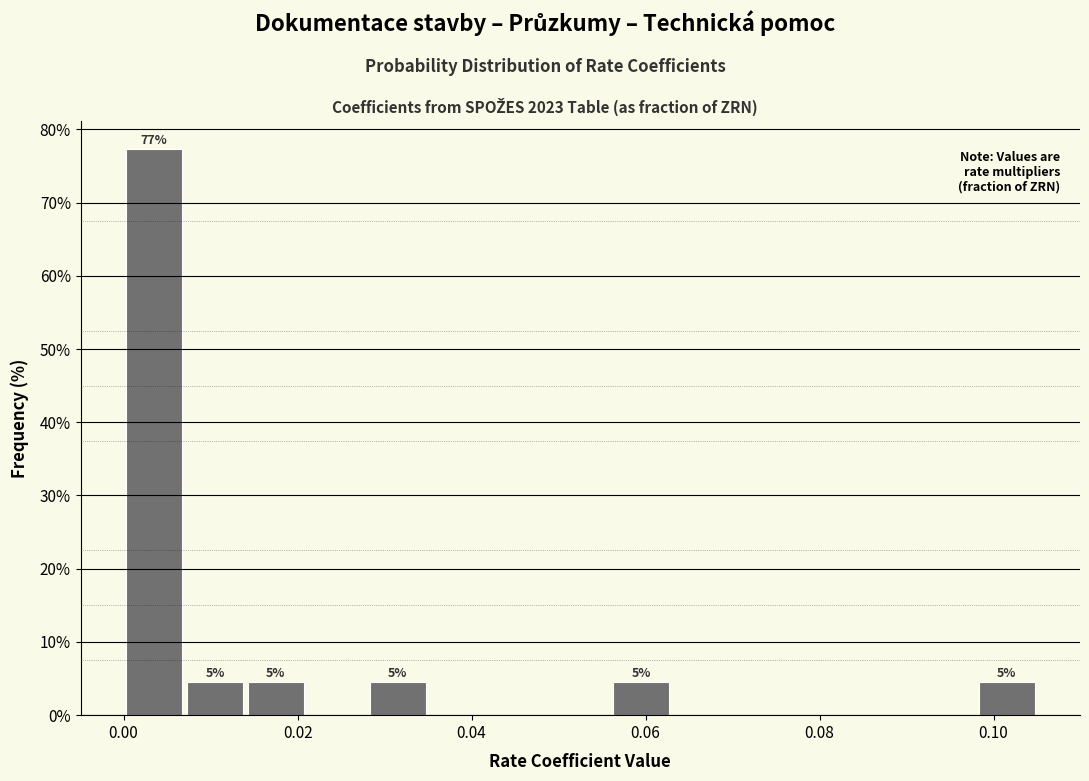

Read against the x-axis, roughly where is the centre of the tallest bar?

0.004